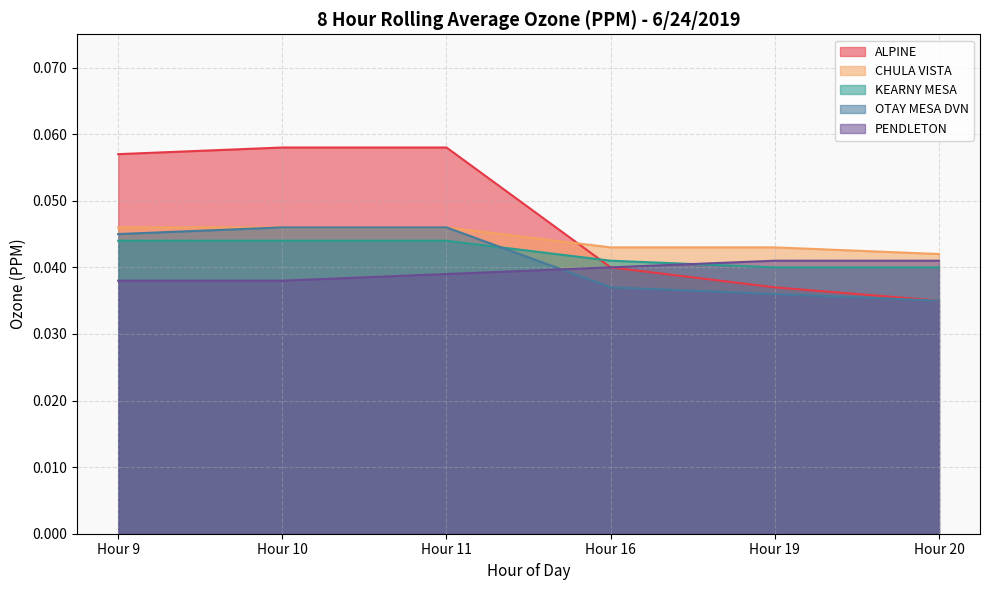

Count the number of categories in the chart.

6